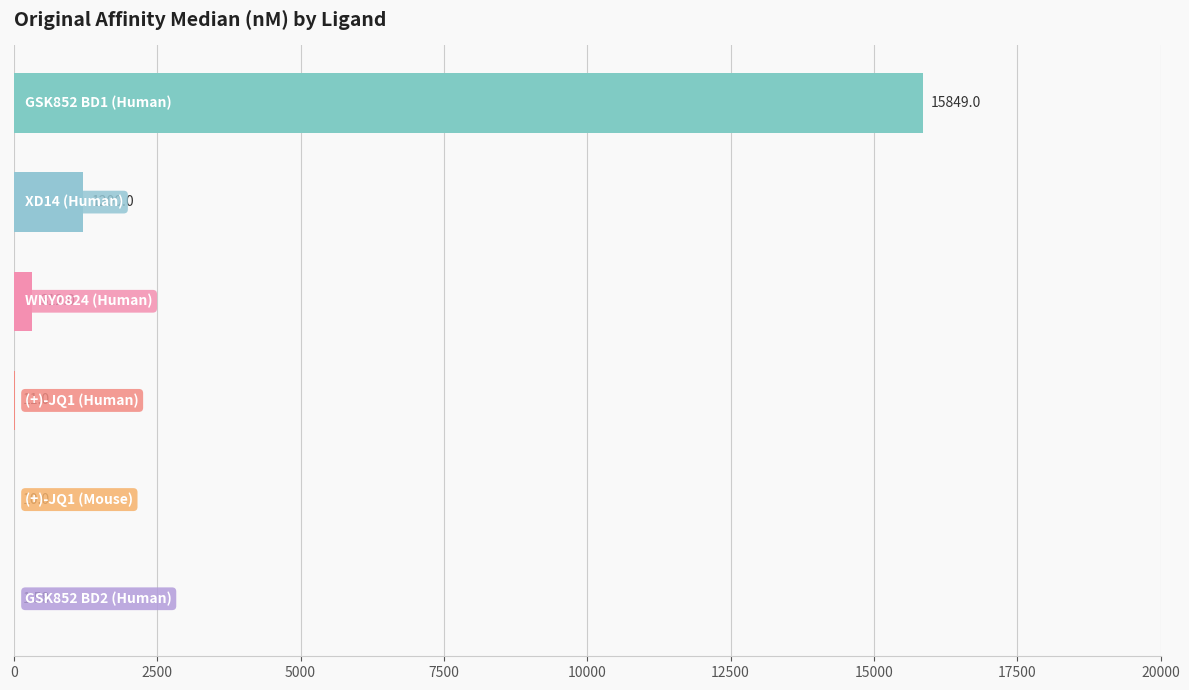

What is the average value?

2897.3